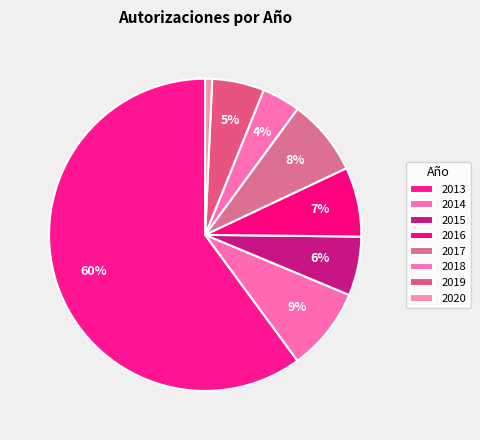

True or false: 2020 accounts for 1% of the total.

True